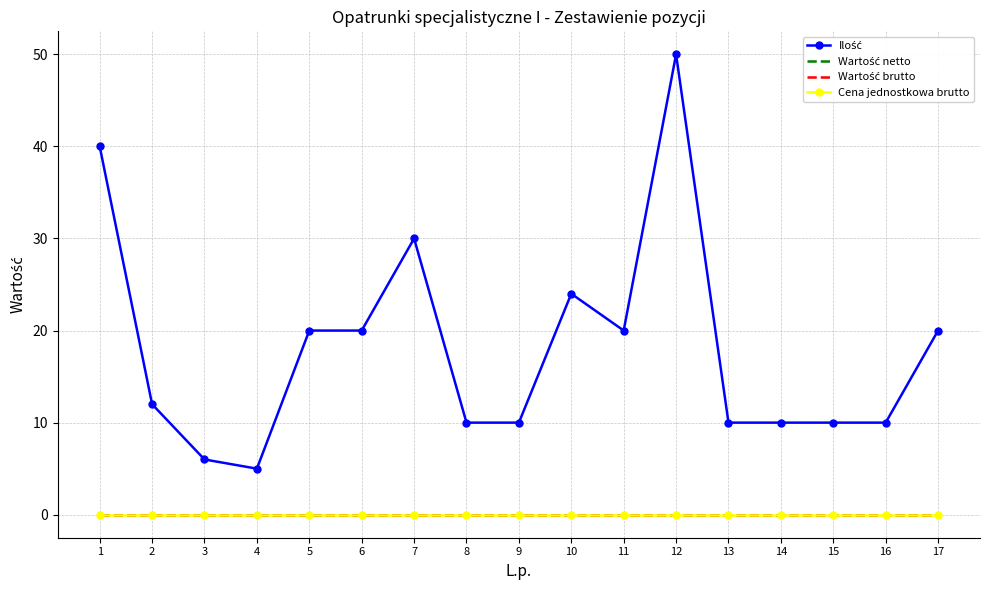

Which category has the highest value across all series?

12